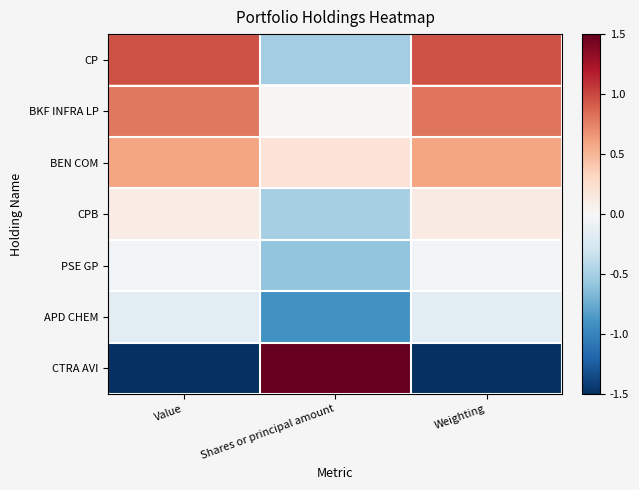

Reading right to left, what are all the values shown in this chart?

CP: Weighting=1.0	Shares or principal amount=-0.5	Value=1.0
BKF INFRA LP: Weighting=0.8	Shares or principal amount=0.0	Value=0.8
BEN COM: Weighting=0.6	Shares or principal amount=0.2	Value=0.6
CPB: Weighting=0.1	Shares or principal amount=-0.5	Value=0.1
PSE GP: Weighting=-0.0	Shares or principal amount=-0.6	Value=-0.0
APD CHEM: Weighting=-0.2	Shares or principal amount=-0.9	Value=-0.2
CTRA AVI: Weighting=-2.2	Shares or principal amount=2.3	Value=-2.2